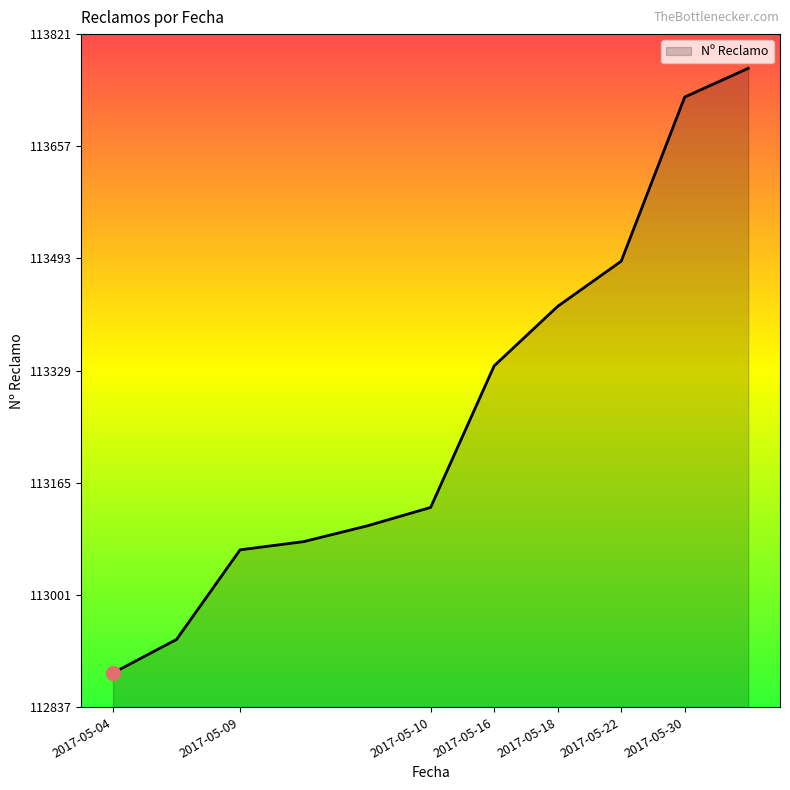

What is the difference between the maximum and minimum values?

884